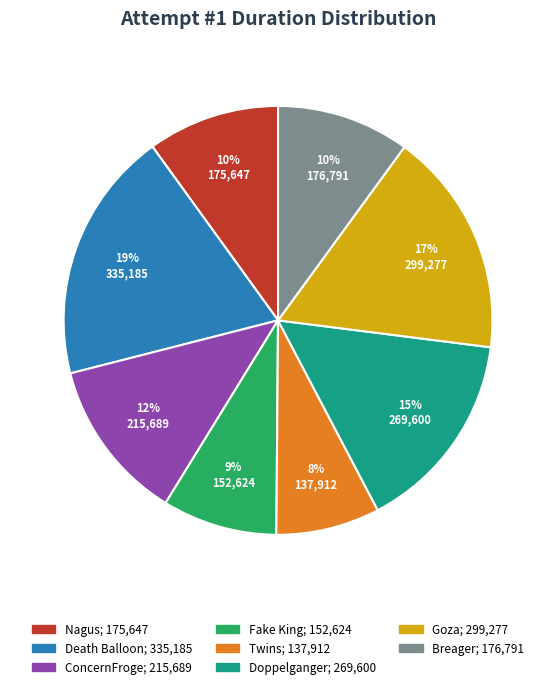

To the nearest percent, what portion does Goza represent?

17%